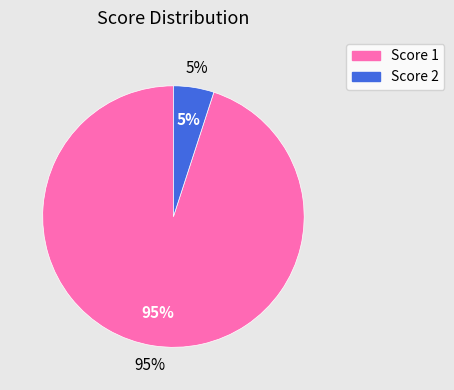

The Board 6 slice represents 10% of the pie. True or false?

False